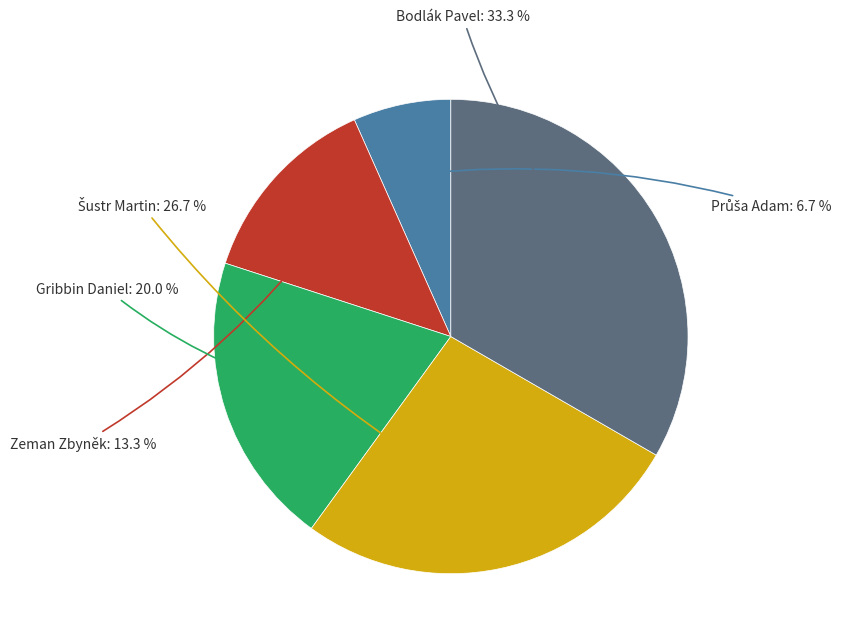

What portion of the pie excludes Gribbin Daniel?

80.0%